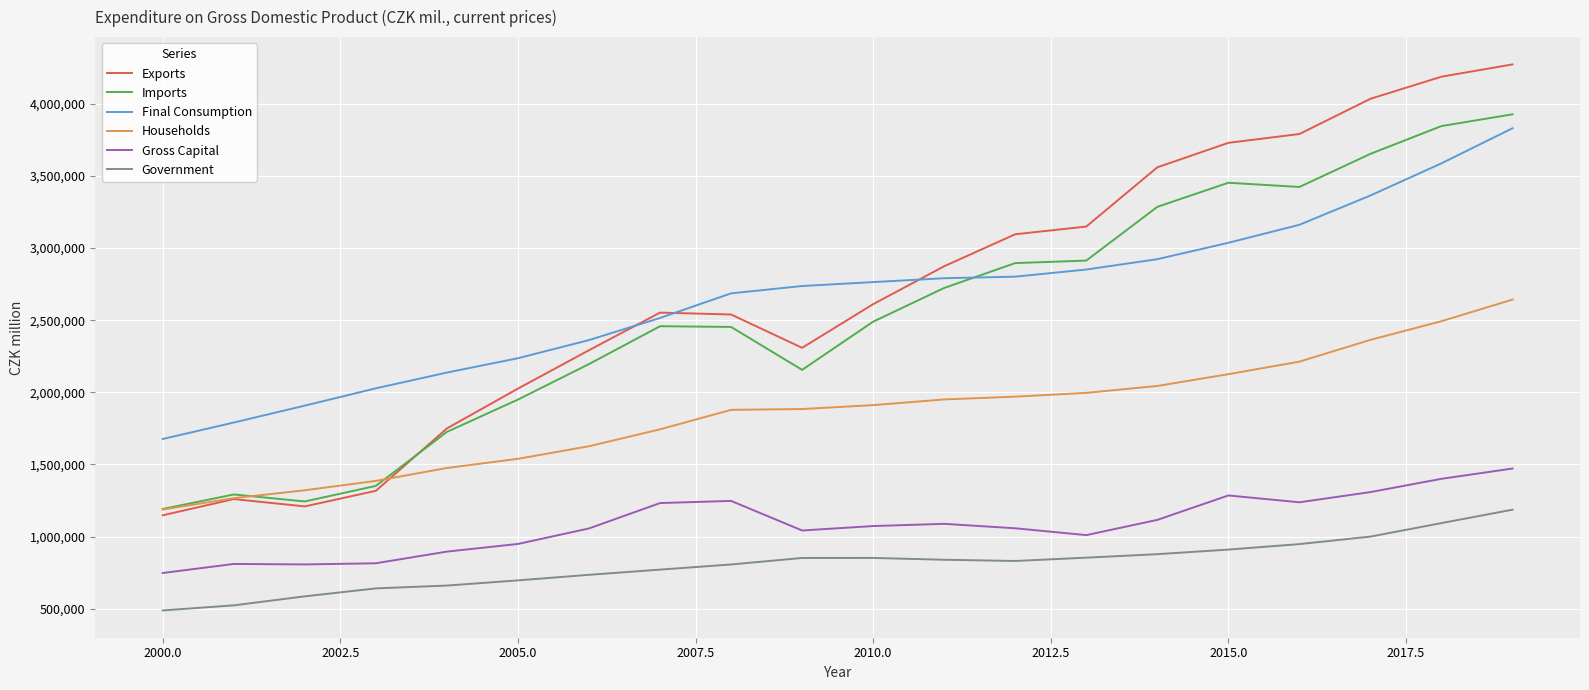

Which series has the largest range (max minus min)?

Exports